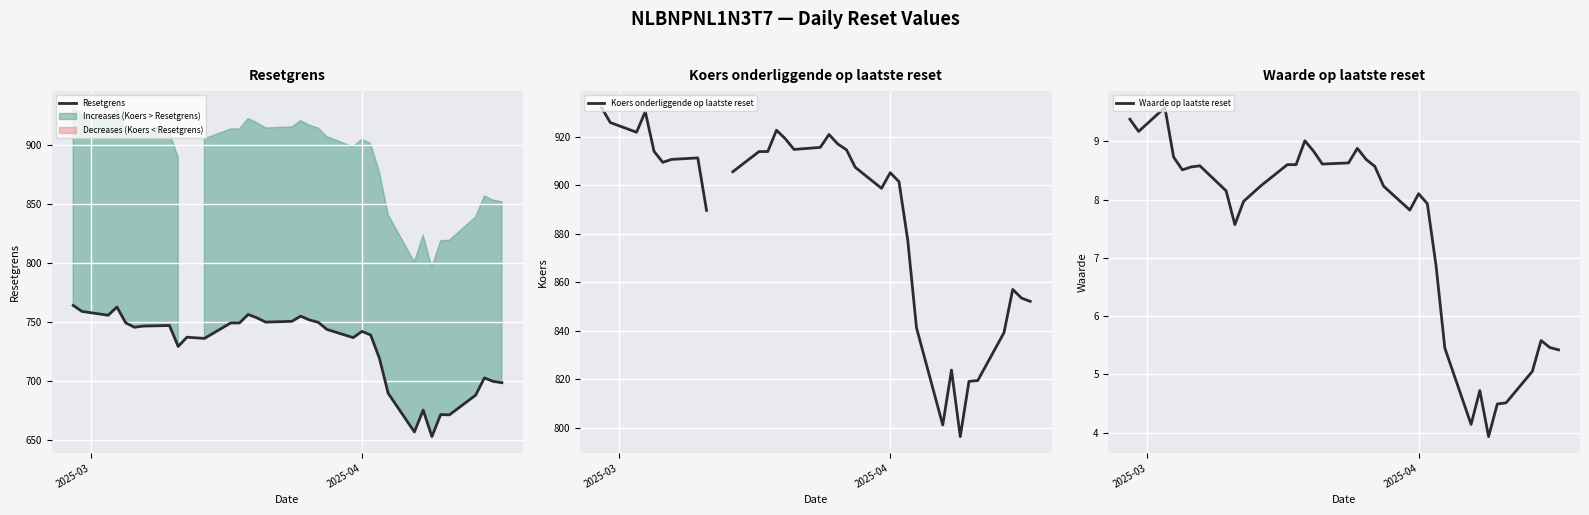

What is the highest value of the Resetgrens series?

764.3